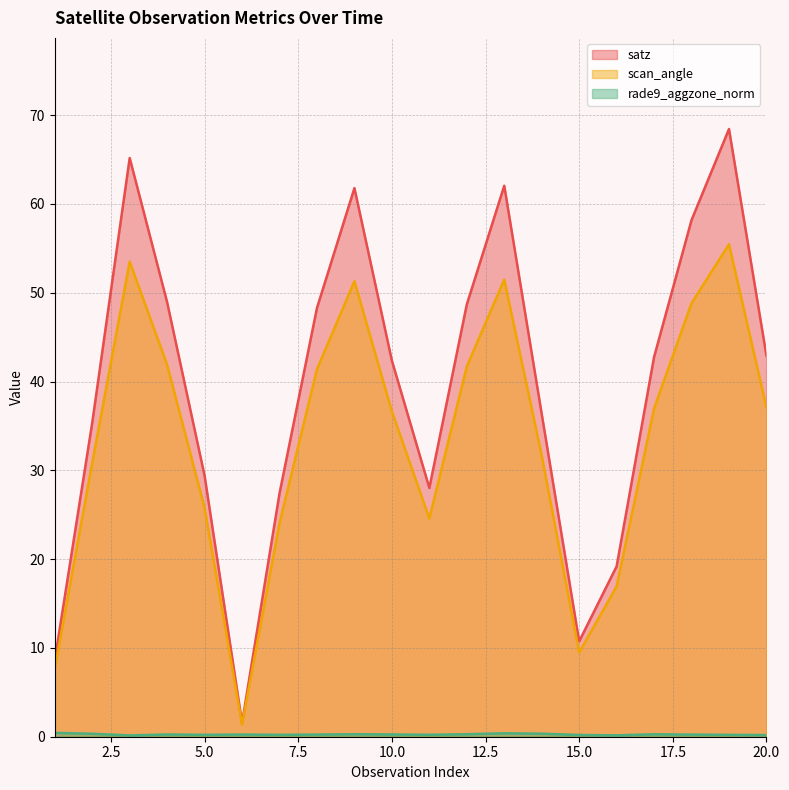

True or false: scan_angle and rade9_aggzone_norm intersect in this chart.

False